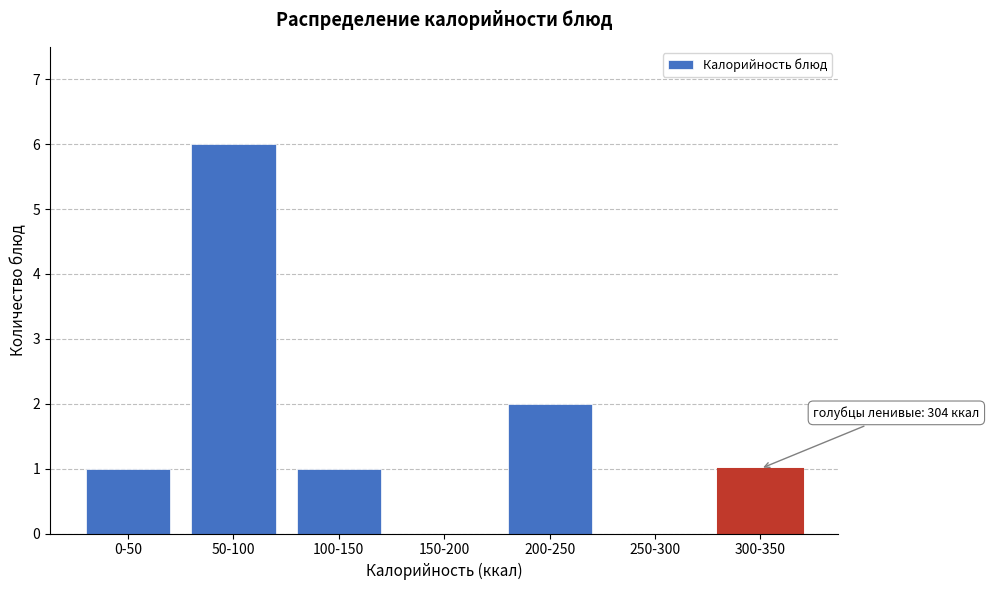

Reading left to right, transcribe all the data shown in this chart.

0-50=1	50-100=6	100-150=1	150-200=0	200-250=2	250-300=0	300-350=1